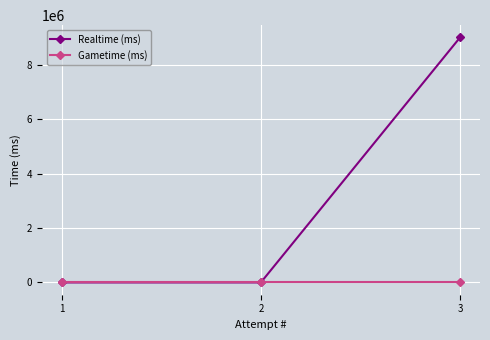

The value of Realtime (ms) at 3 is 14190911. True or false?

False